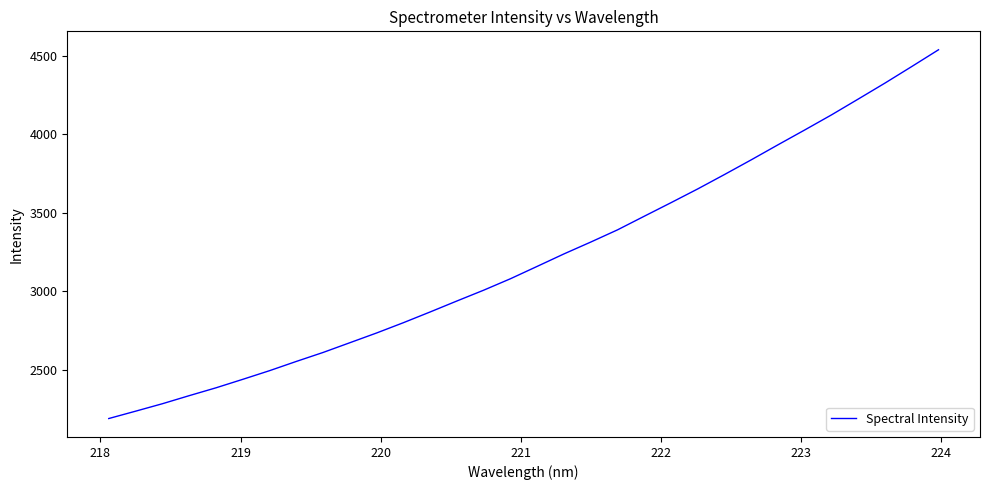

What is the maximum value shown in the chart?

4540.2